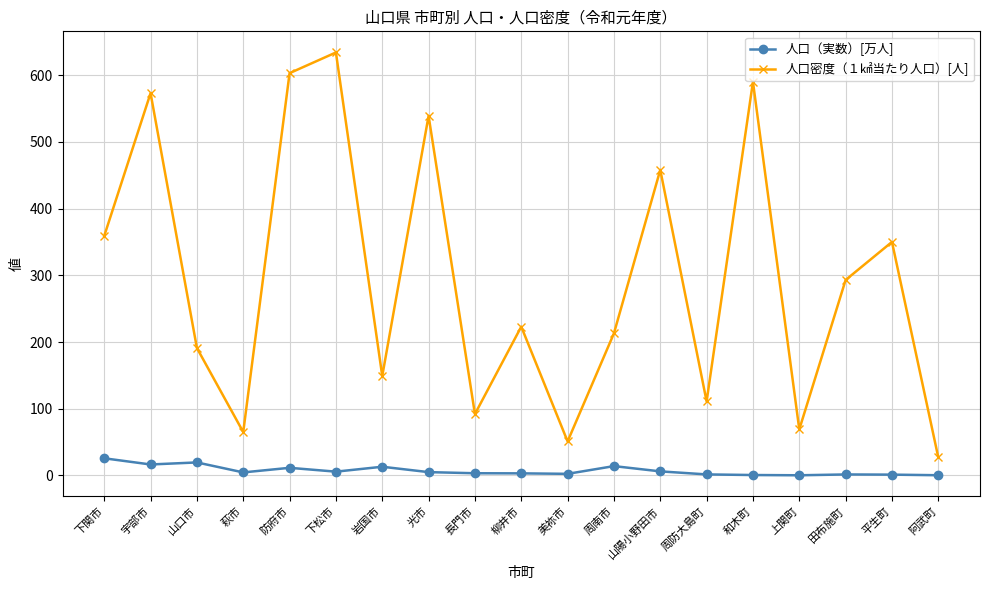

Which series changed the most between 下関市 and 下松市?

人口密度（１㎢当たり人口）[人]